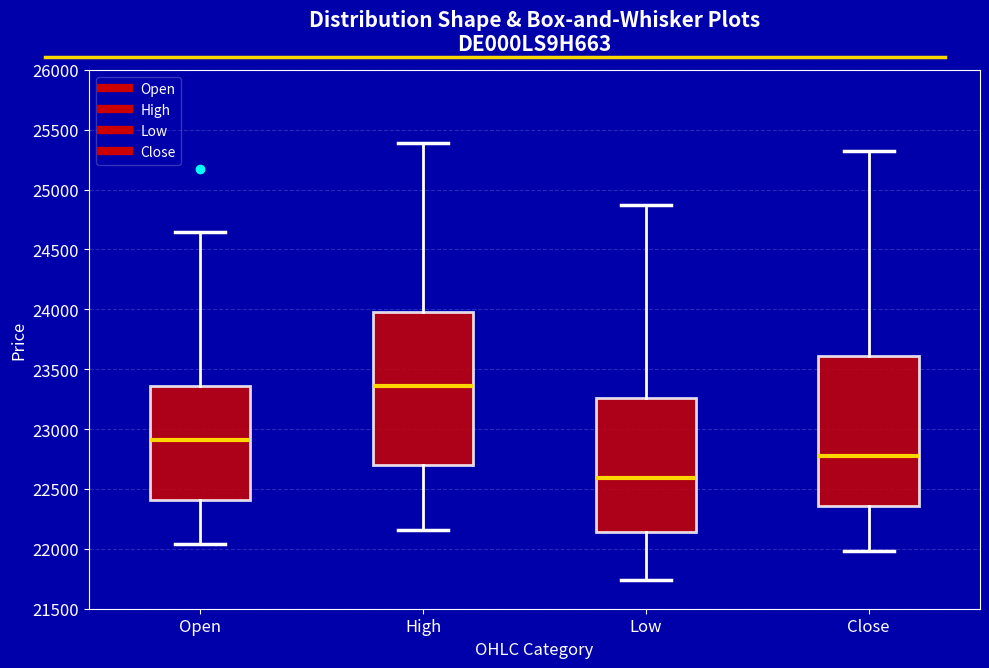

Where does the upper whisker of the box for Close end on the y-axis? The values are not printed on the chart, so give them approximately, as read against the axis.

25350